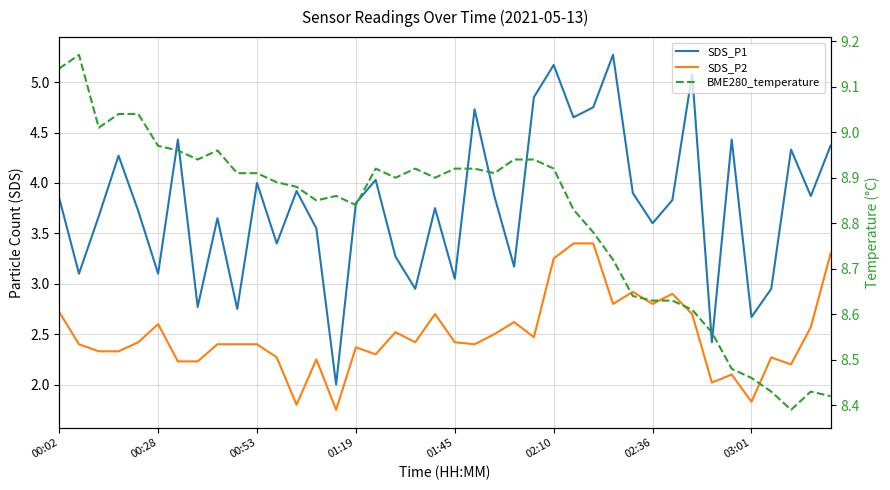

What are all the series names shown in the legend?

SDS_P1, SDS_P2, BME280_temperature